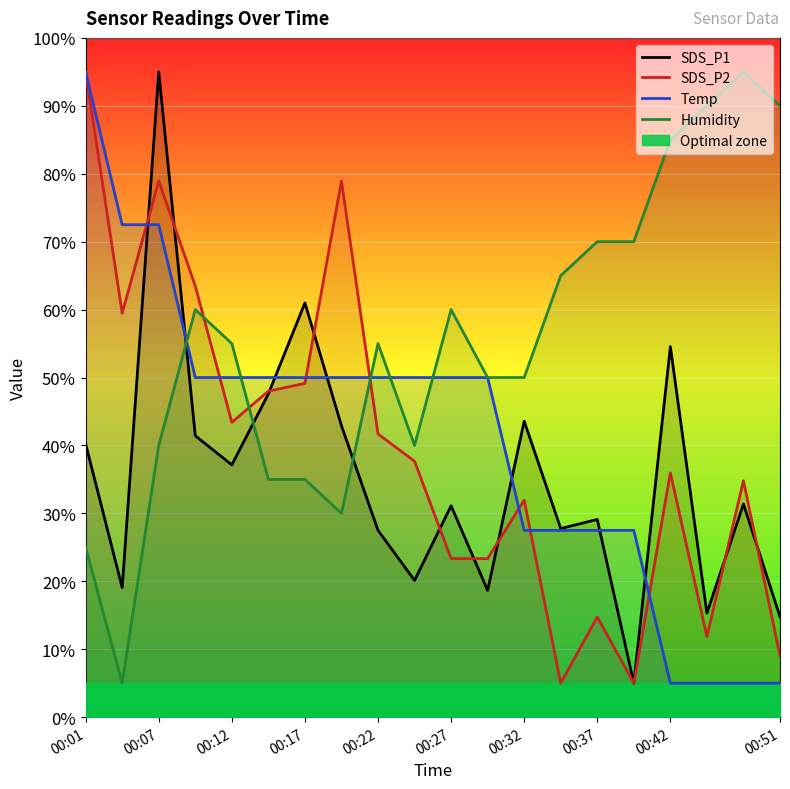

Is the value of Humidity at 00:32 greater than the value of SDS_P1 at 00:51?

Yes